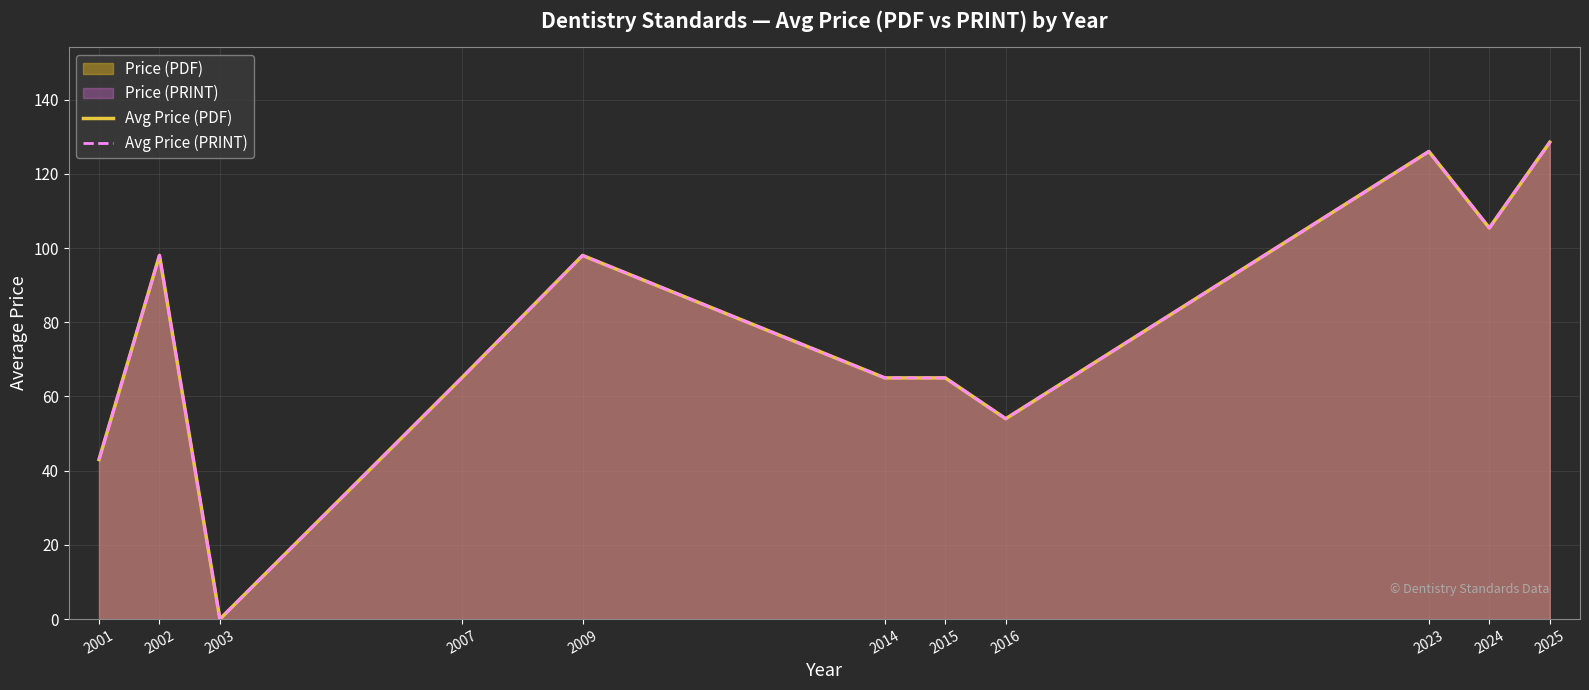

How many interior local valleys does the Avg Price (PRINT) series have?

3